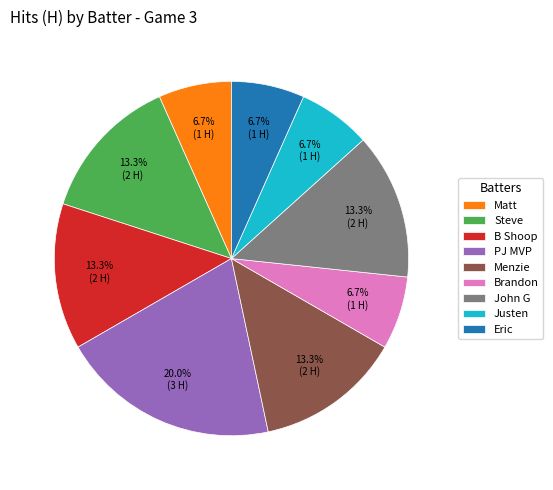

What is the largest slice in the pie chart?

PJ MVP